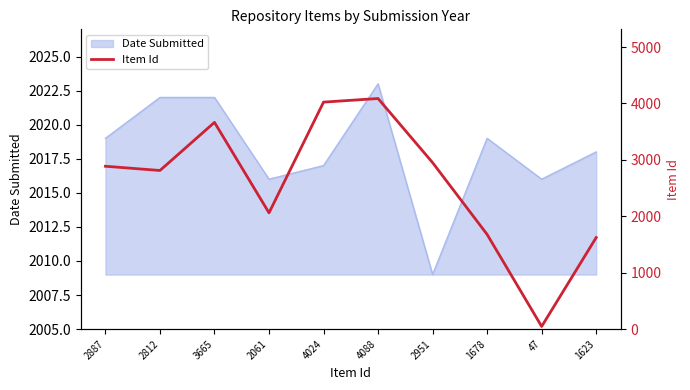

Reading left to right, extract all data points from this chart.

2887=2887	2812=2812	3665=3665	2061=2061	4024=4024	4088=4088	2951=2951	1678=1678	47=47	1623=1623